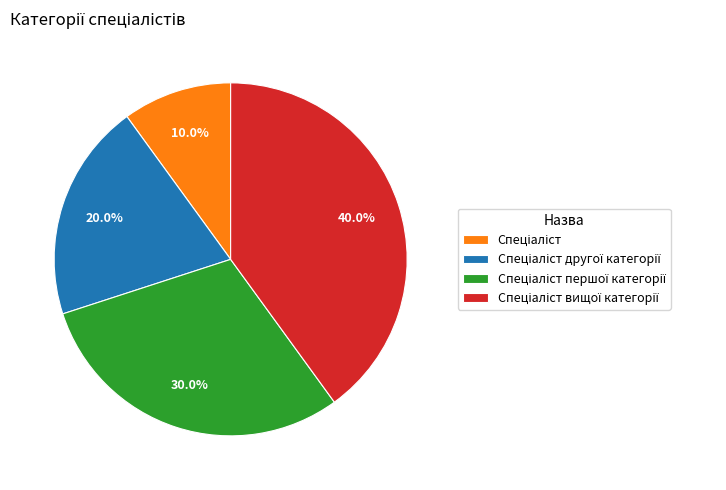

Does any single category account for the majority?

No